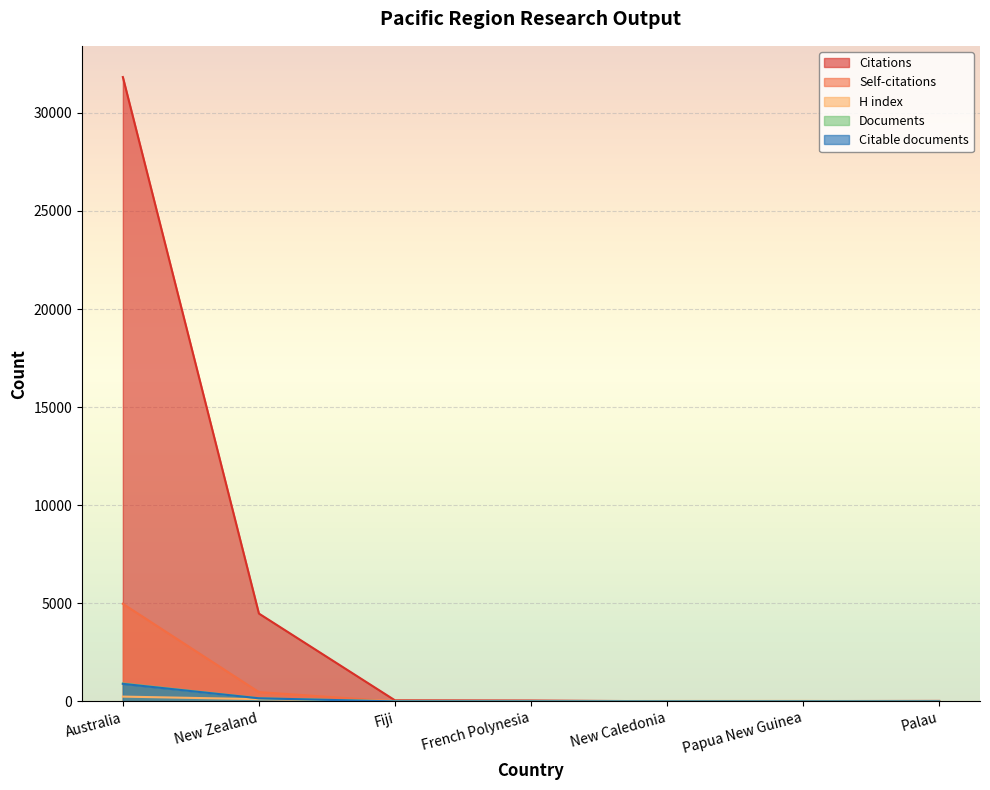

Which series has the largest total across all categories?

Citations